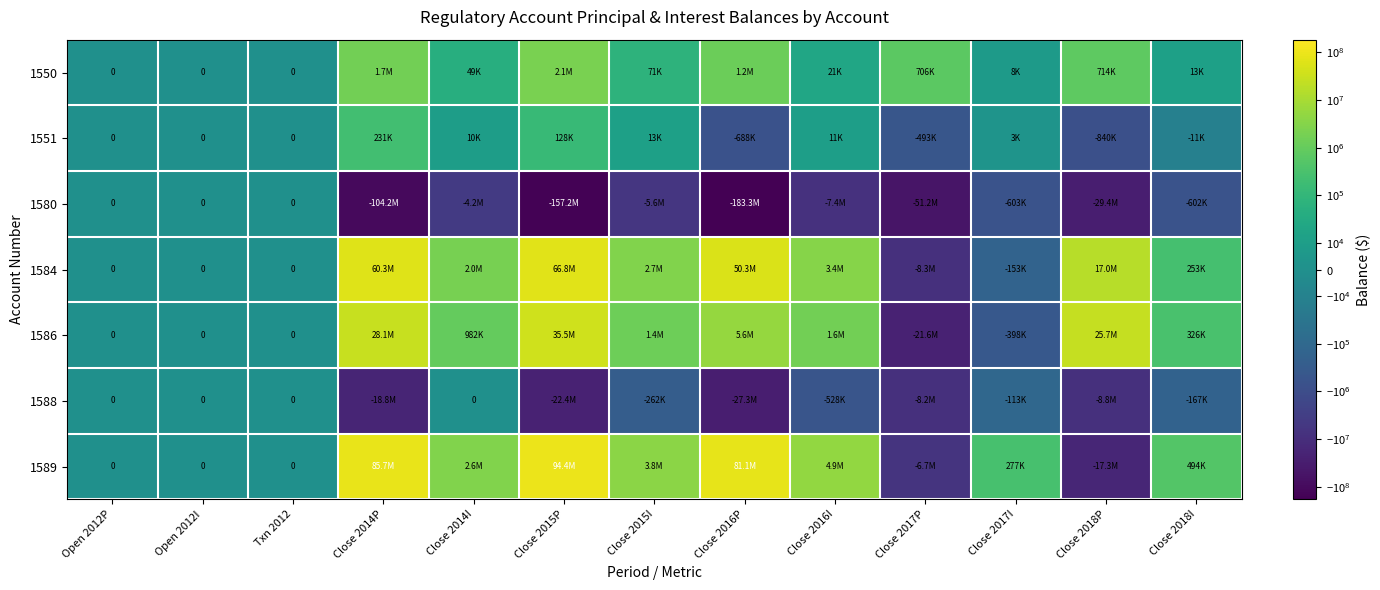

How many values in the 1550 series are below 48584?

6